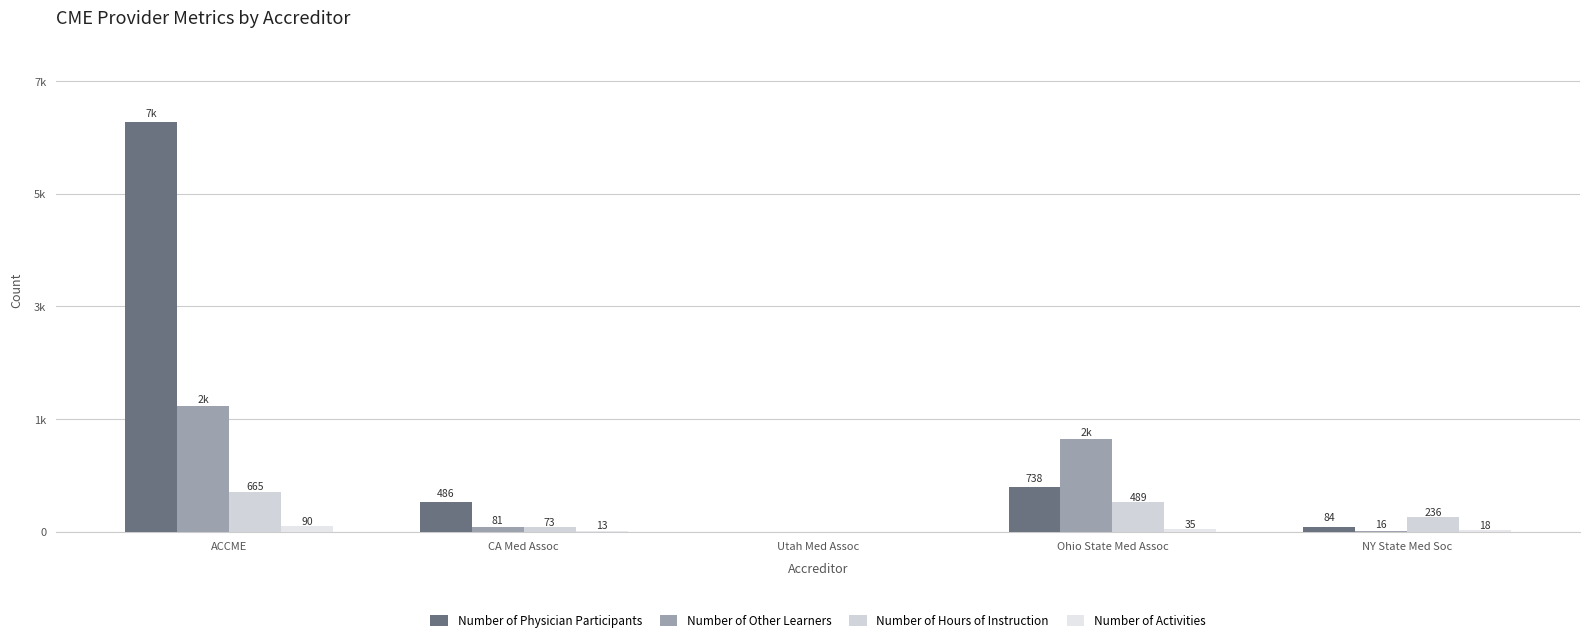

What is the difference between the maximum and second lowest values in the Number of Physician Participants series?

6748